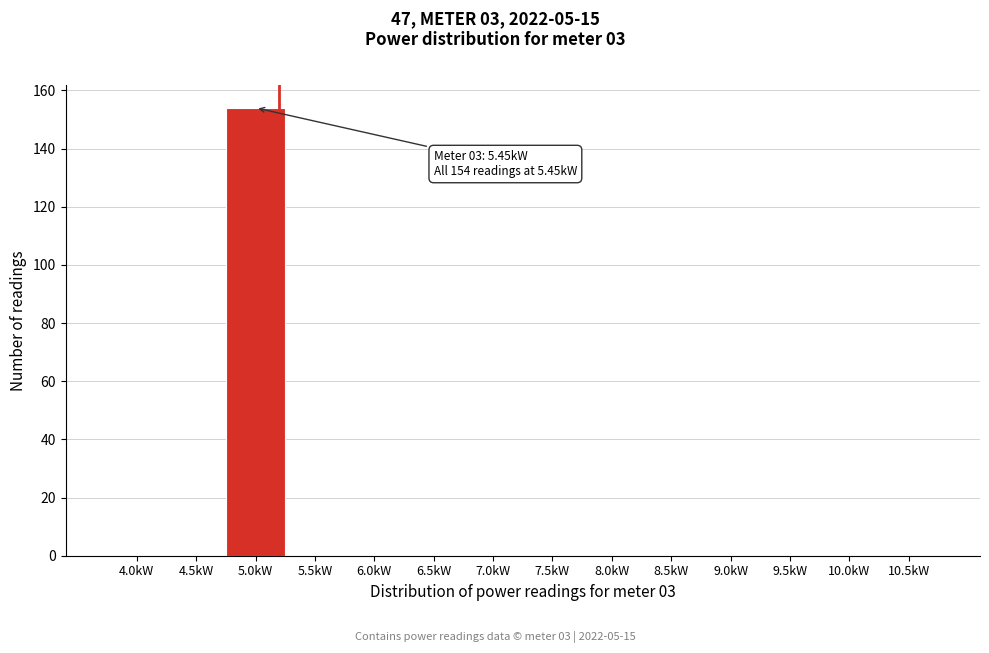

Reading left to right, list all the values displayed in this chart.

4.0kW=0	4.5kW=0	5.0kW=154	5.5kW=0	6.0kW=0	6.5kW=0	7.0kW=0	7.5kW=0	8.0kW=0	8.5kW=0	9.0kW=0	9.5kW=0	10.0kW=0	10.5kW=0